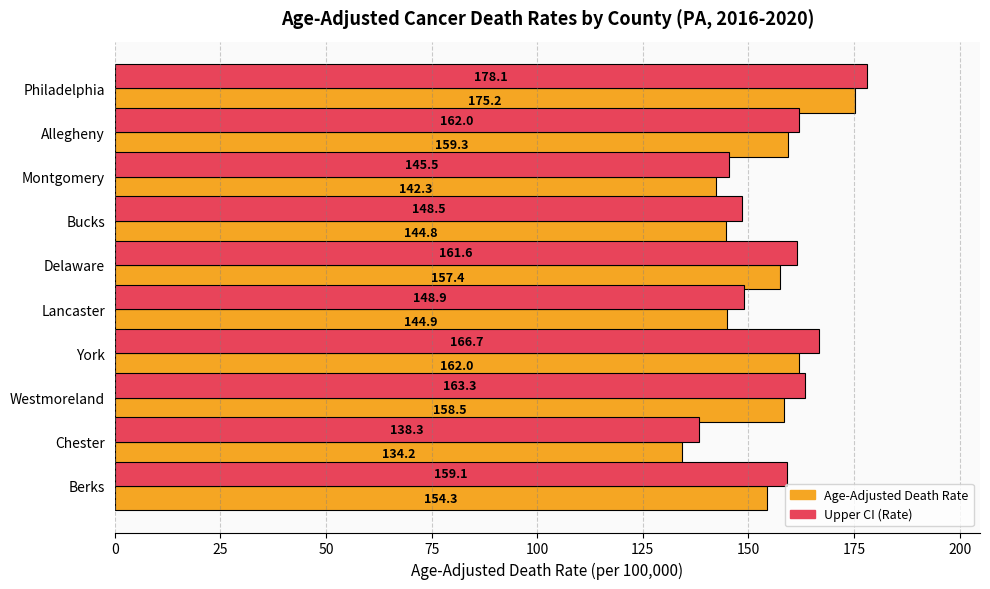

Is the value of Age-Adjusted Death Rate at Allegheny greater than the value of Upper CI (Rate) at Westmoreland?

No